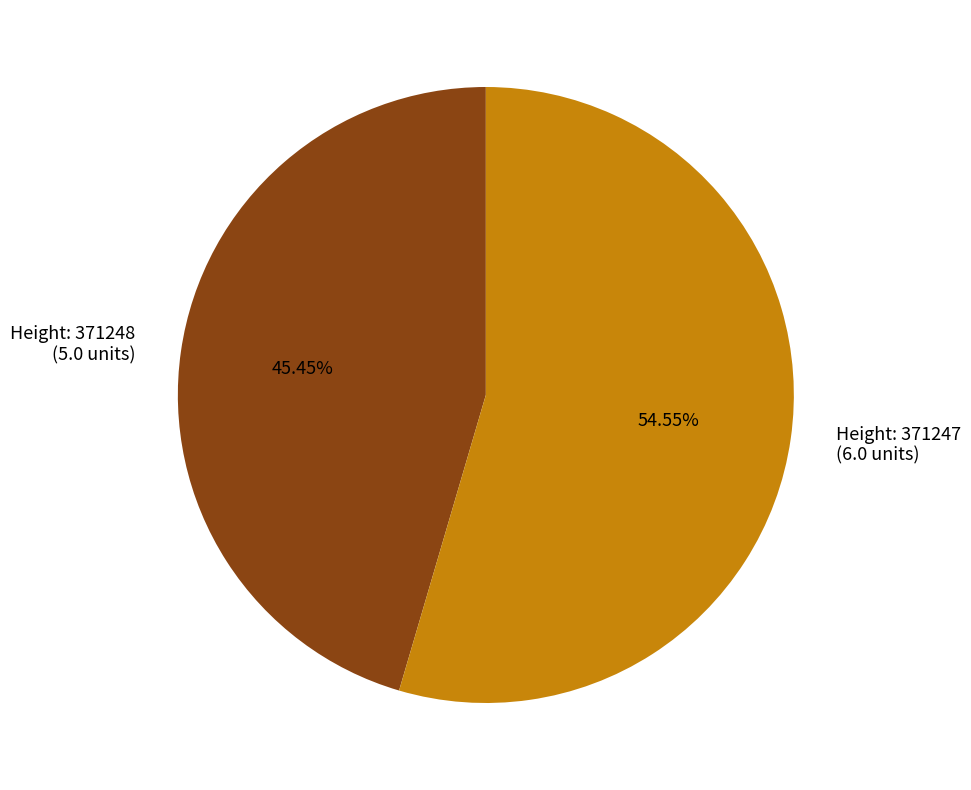

To the nearest percent, what is the average slice percentage?

50%